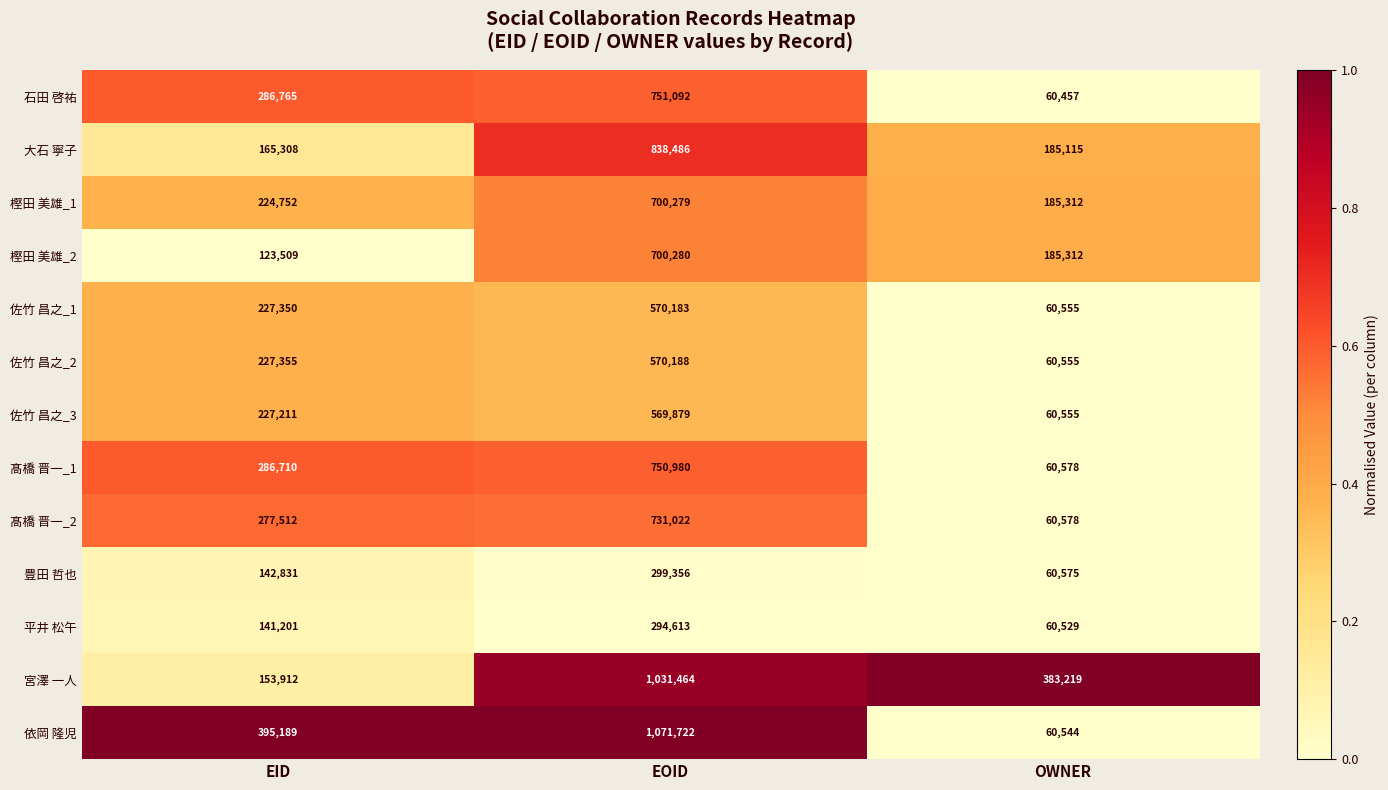

At which label does 大石 寧子 reach its minimum?

EID